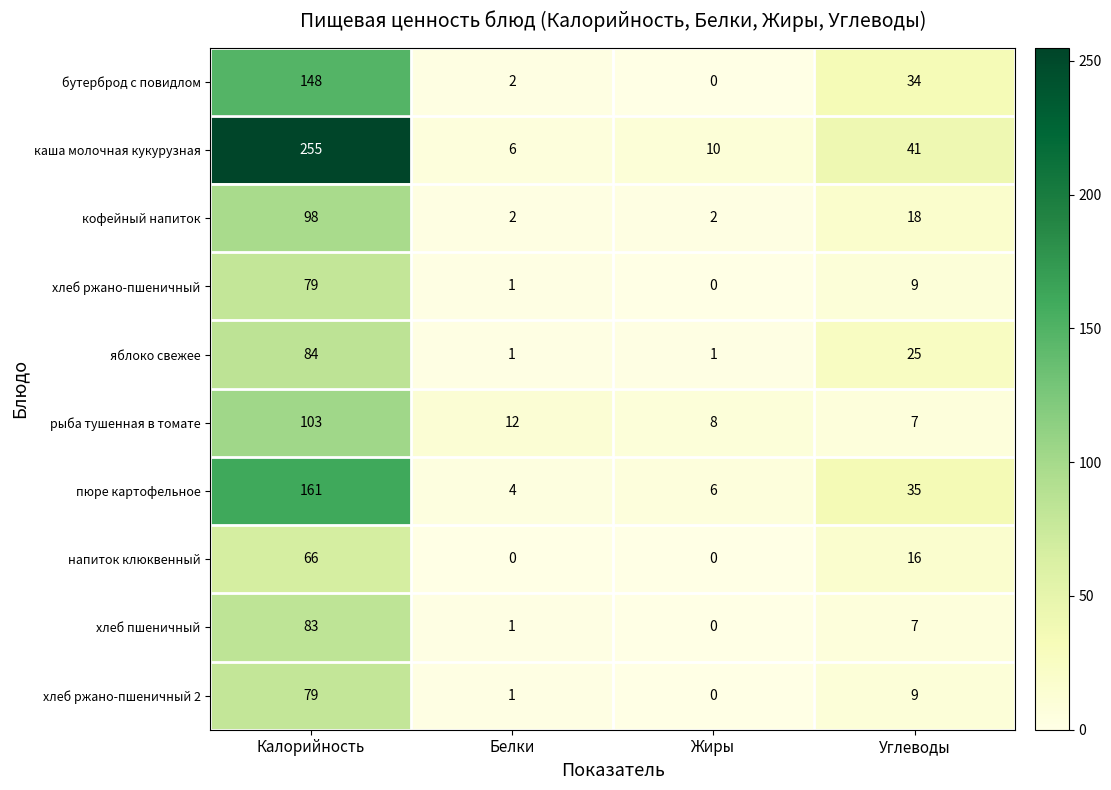

How many values in the кофейный напиток series are below 18?

2